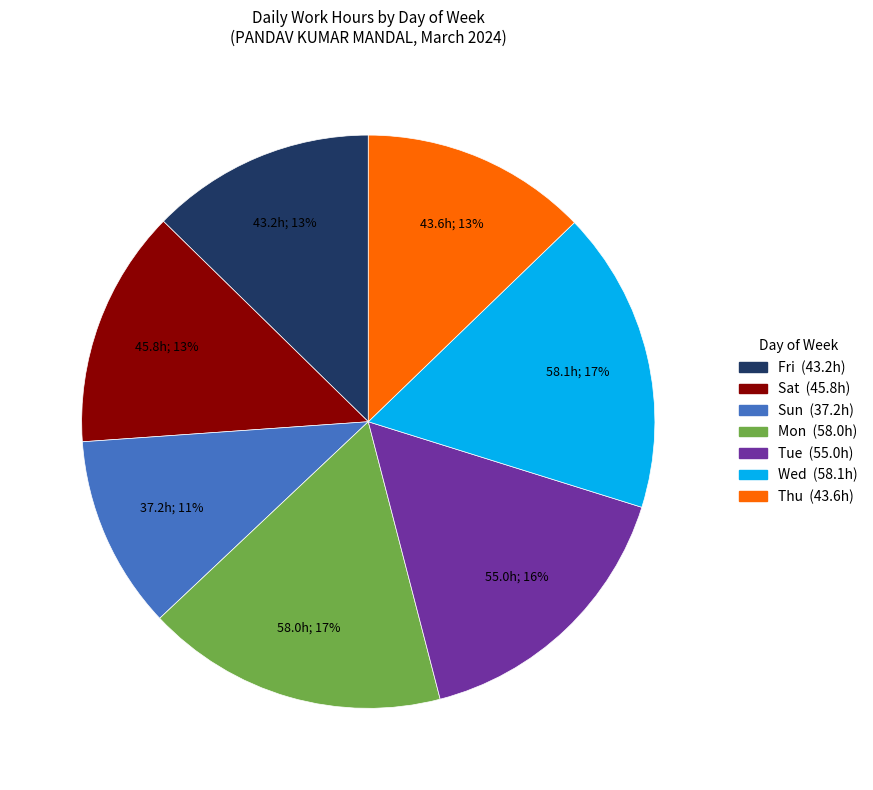

Between Sun and Tue, which is larger?

Tue